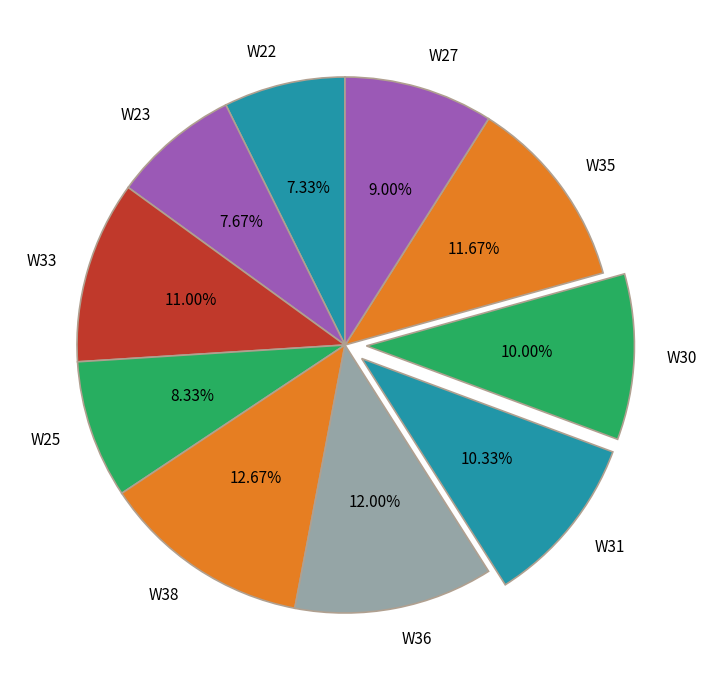

What is the ratio of the value at W23 to the value at W27?

0.9